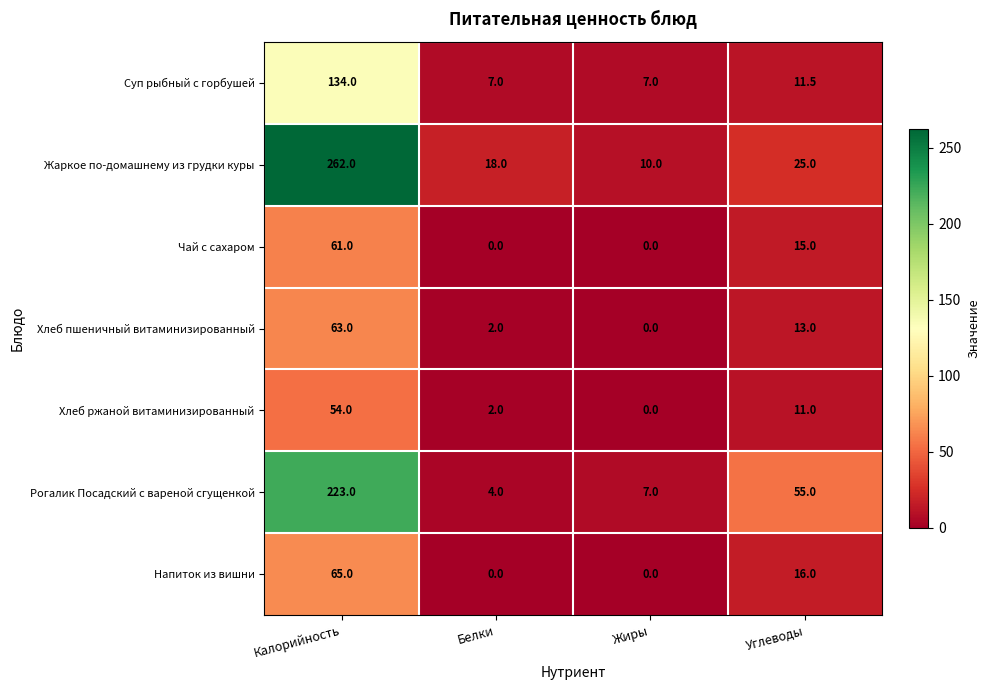

At which label does Хлеб ржаной витаминизированный reach its minimum?

Жиры